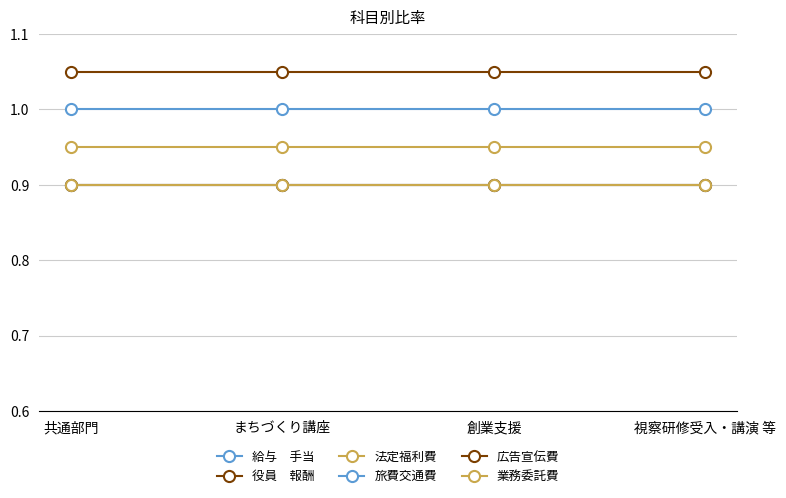

What is the label of the 4th point from the left?

視察研修受入・講演 等